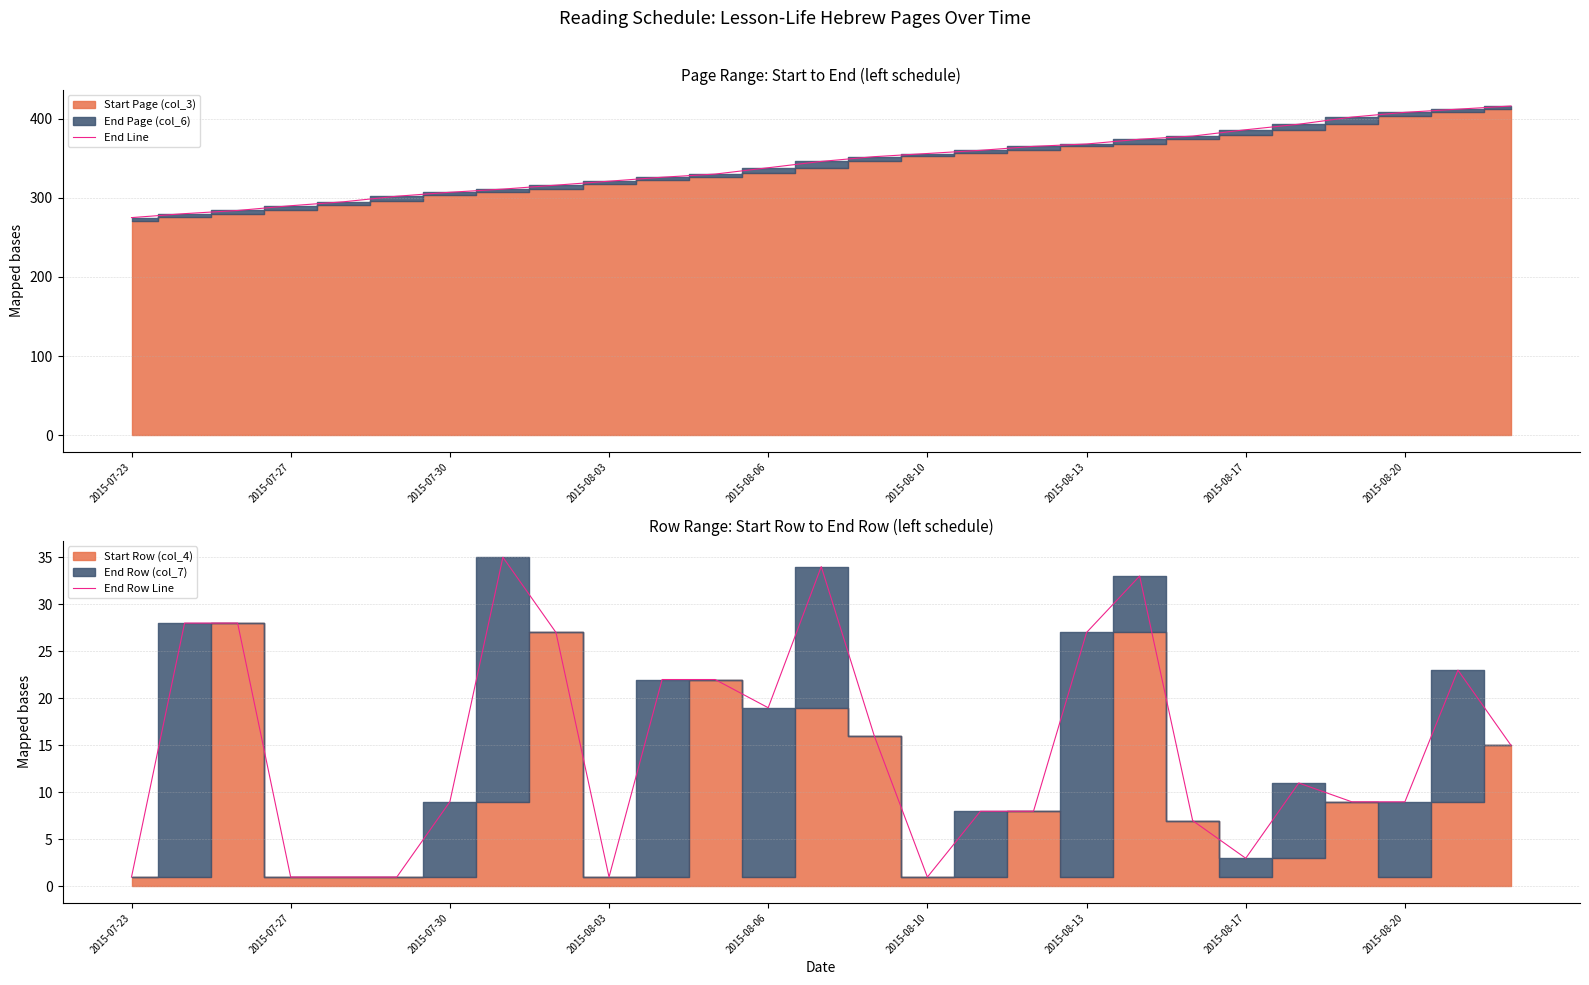

What is the minimum value shown in the chart?

1